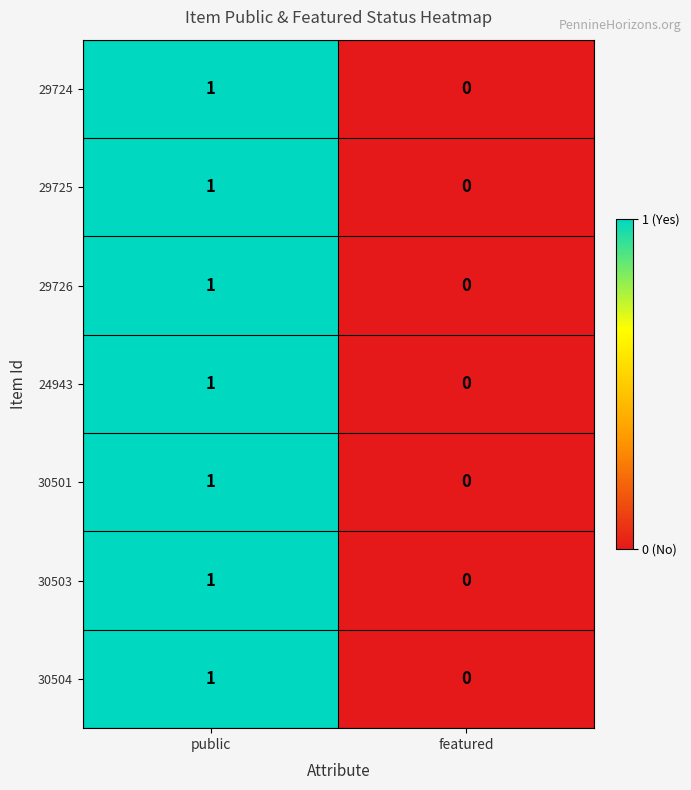

List the labels in order of 29724 value, smallest first.

featured, public